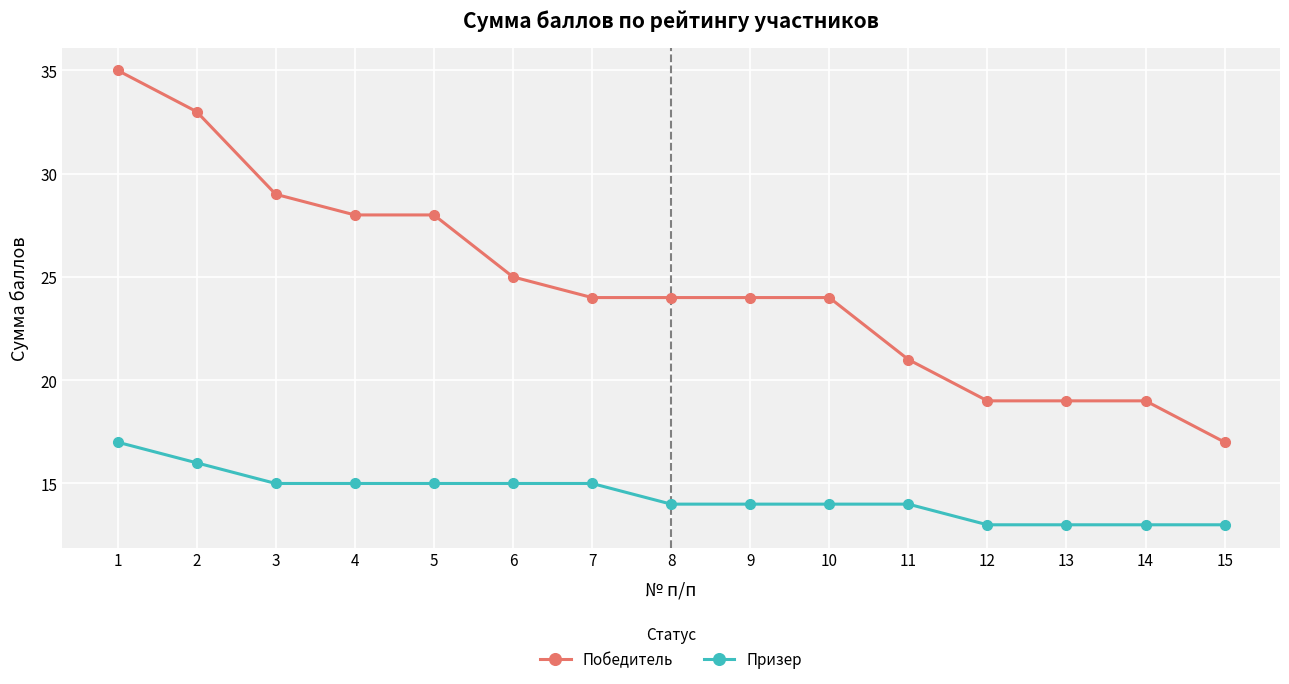

Reading left to right, extract all data points from this chart.

Победитель: 35	33	29	28	28	25	24	24	24	24	21	19	19	19	17
Призер: 17	16	15	15	15	15	15	14	14	14	14	13	13	13	13